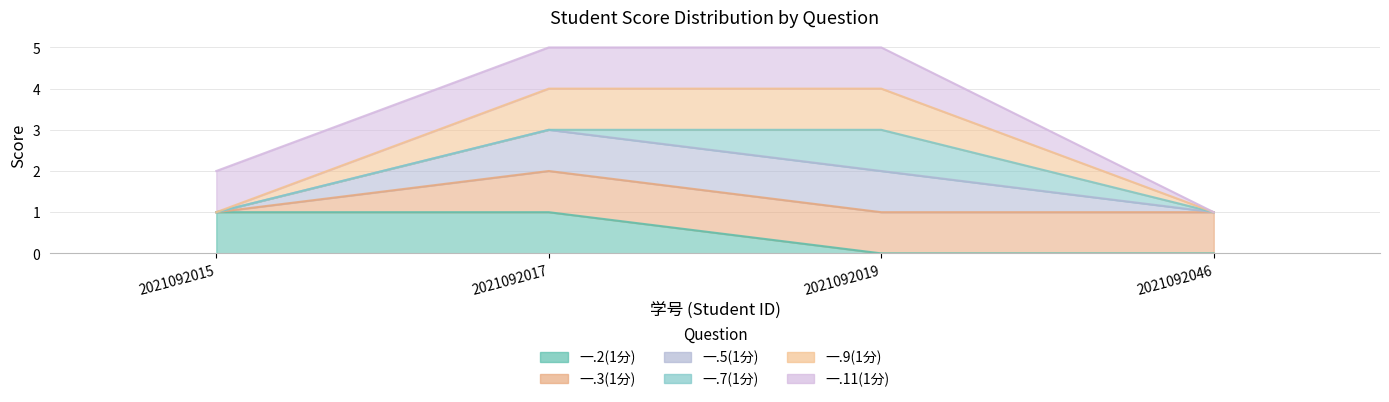

Which series has the largest range (max minus min)?

一.9(1分)